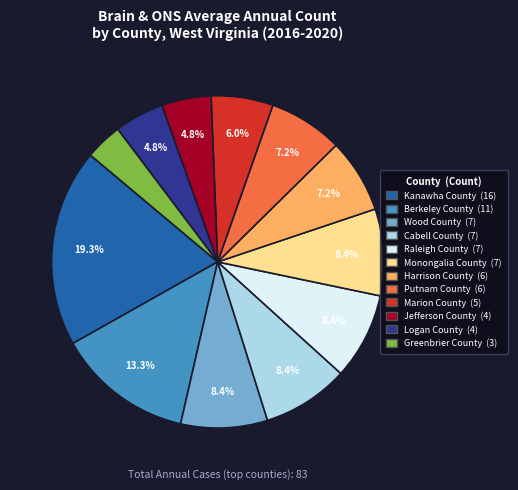

How much of the chart is everything except Putnam County?

92.8%